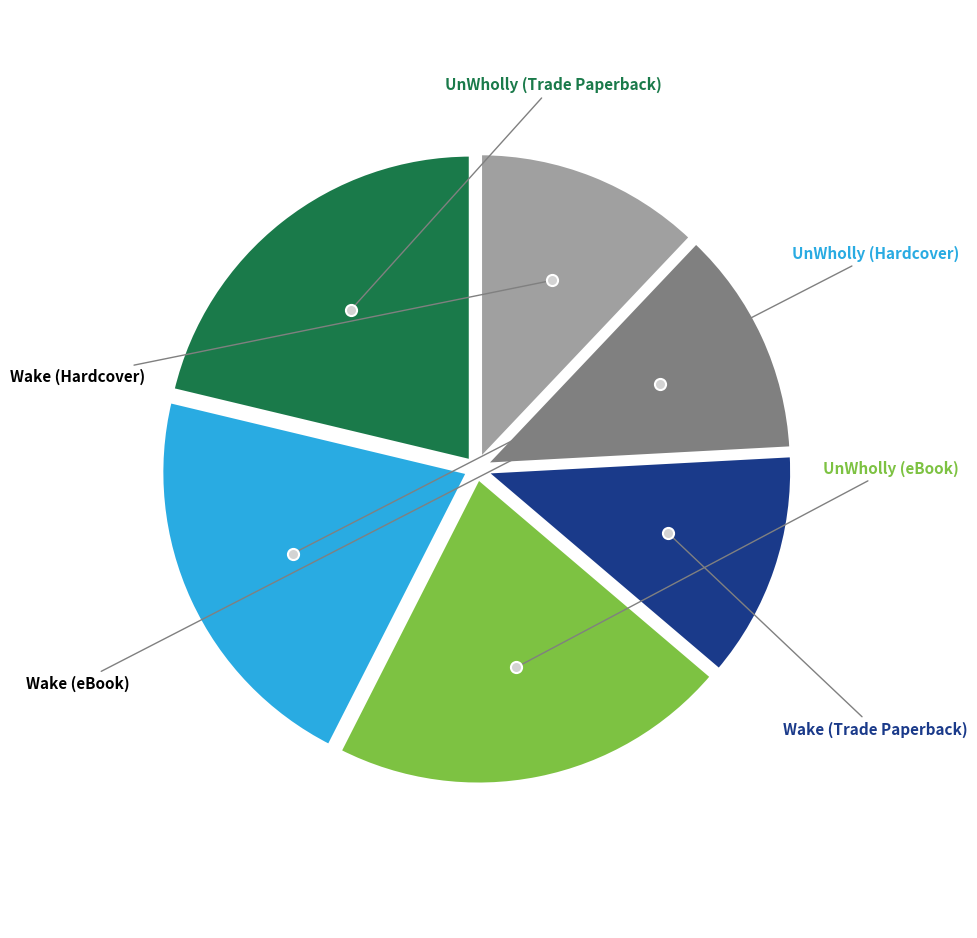

How many segments does this pie chart have?

6